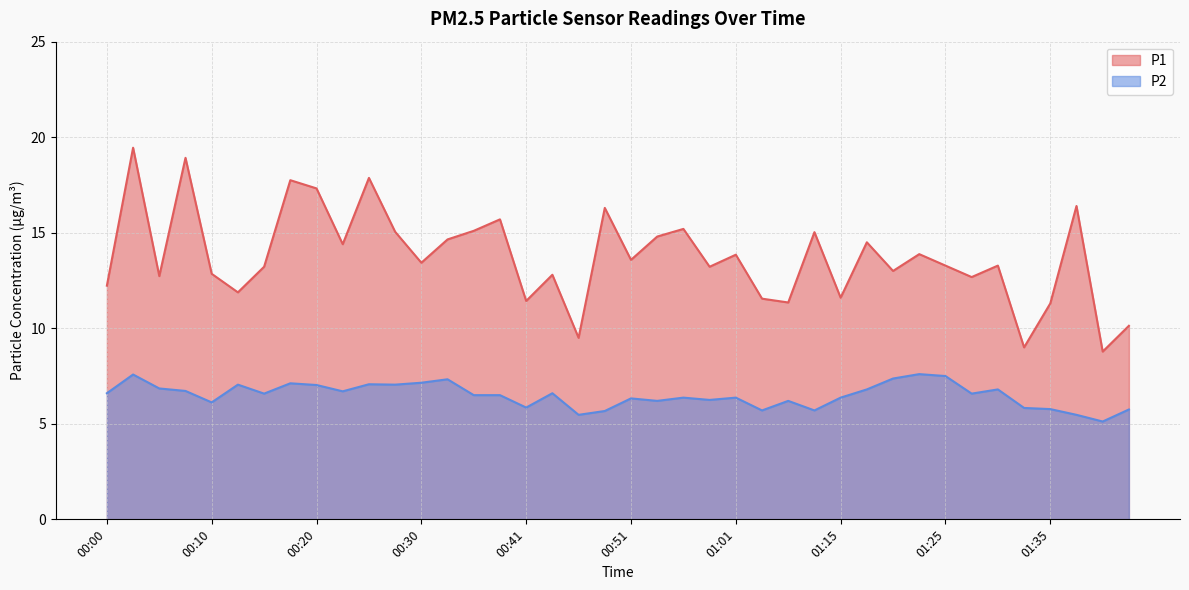

The value of P2 at 01:35 is 1.4. True or false?

False